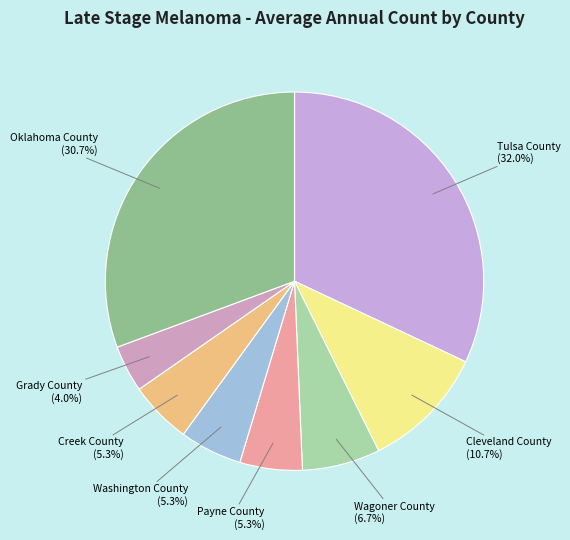

Is there a majority slice in this chart?

No